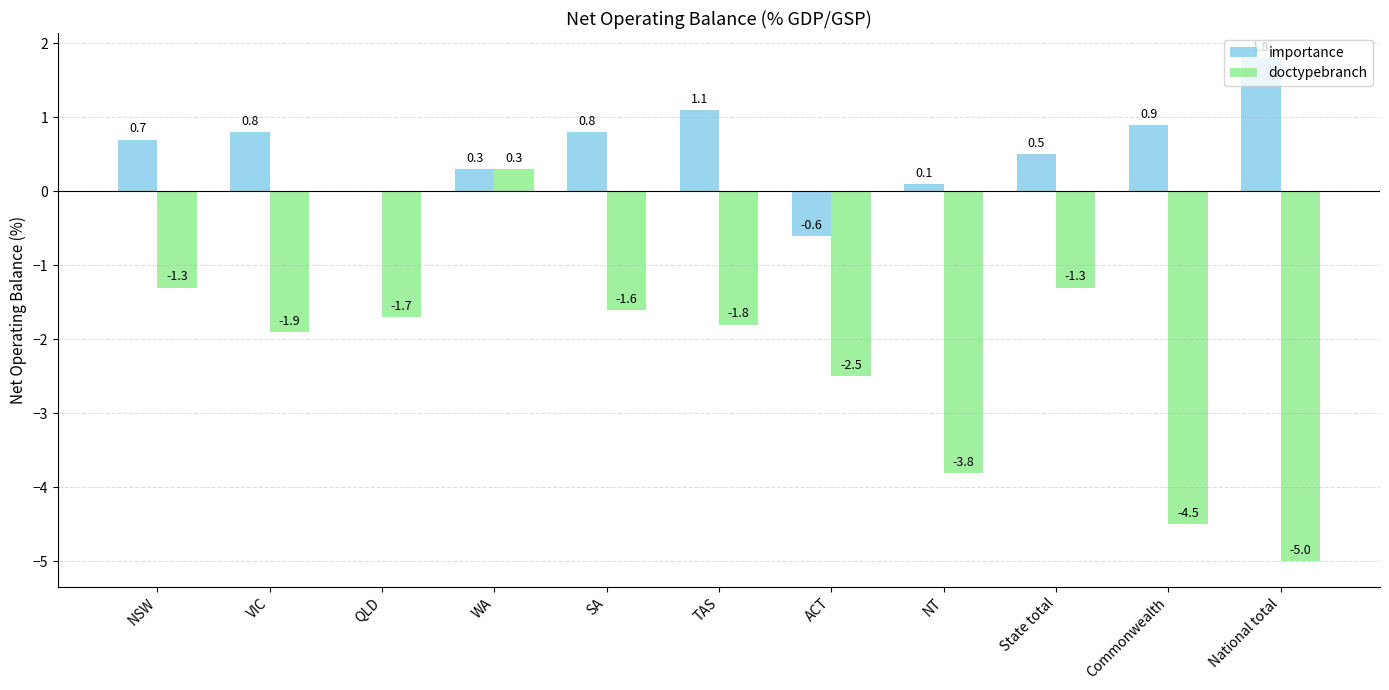

True or false: doctypebranch has a value of -4.5 at Commonwealth.

True